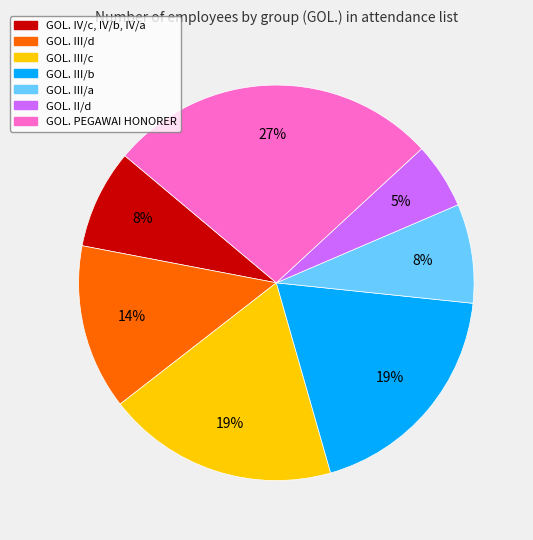

Is there any slice that represents more than half of the pie?

No